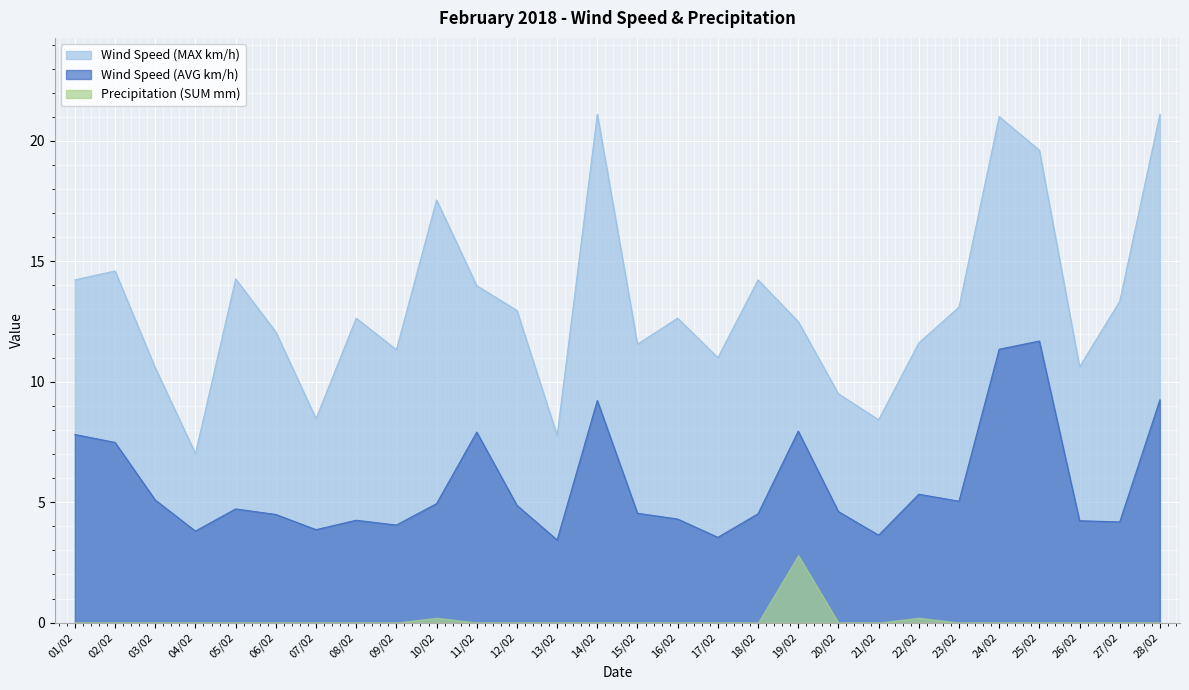

What value does the Wind Speed (MAX km/h) series have at 12/02?

13.0